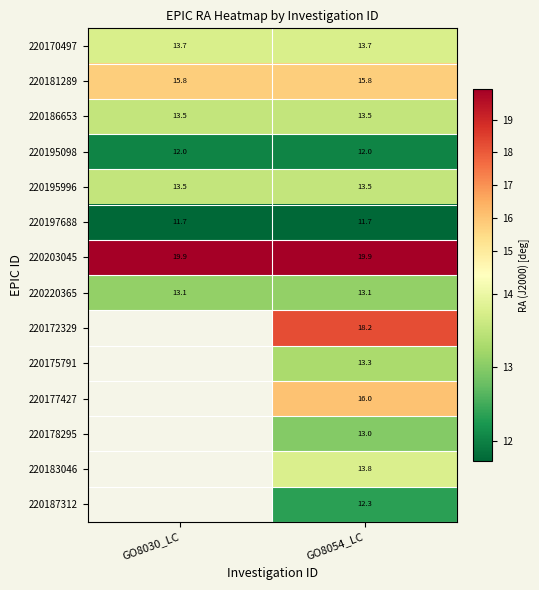

Is it true that 220197688 equals 7.9 at GO8030_LC?

False